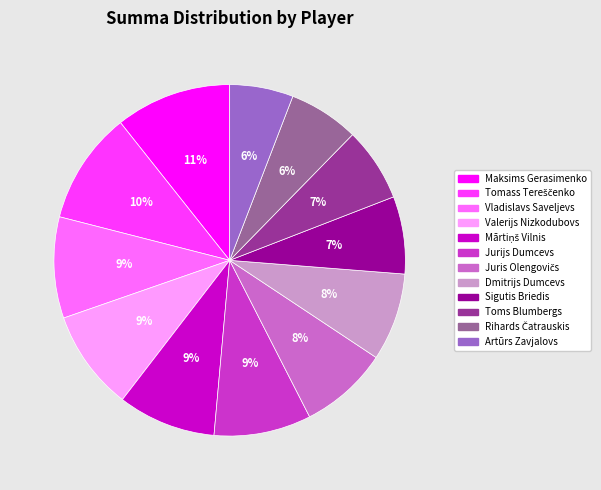

Is it true that Dmitrijs Dumcevs is 16% of the pie?

False